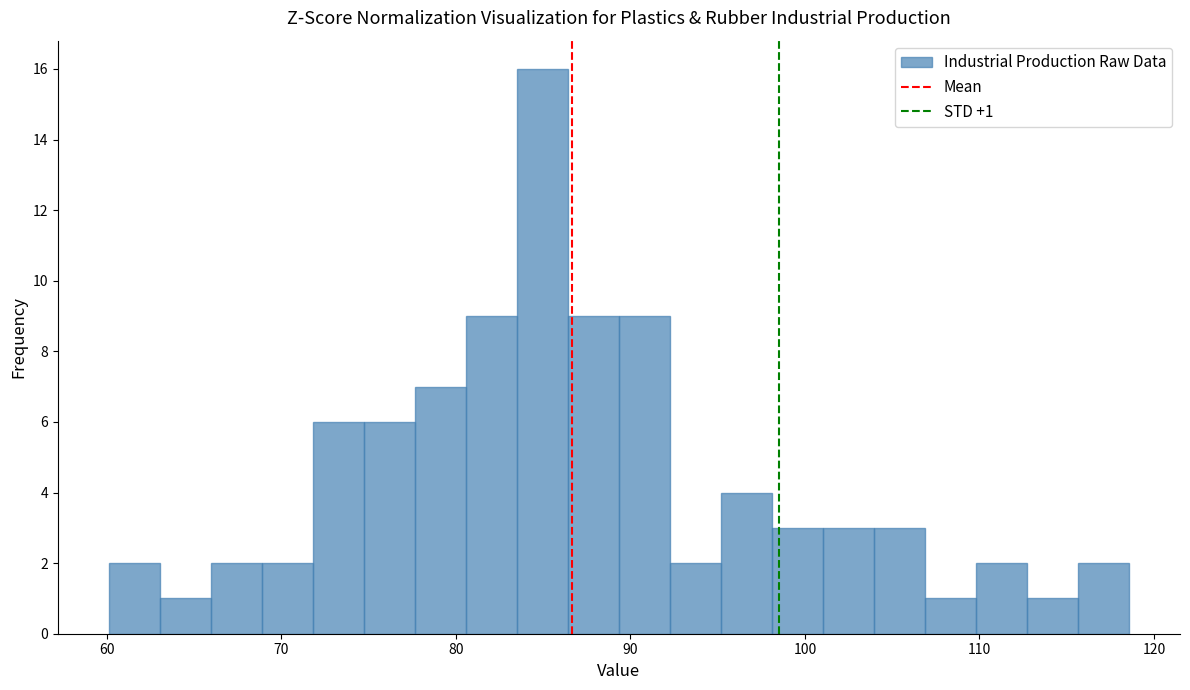

Around what value on the x-axis is the tallest bar? Give the approximate position of its centre, as read against the axis.

85